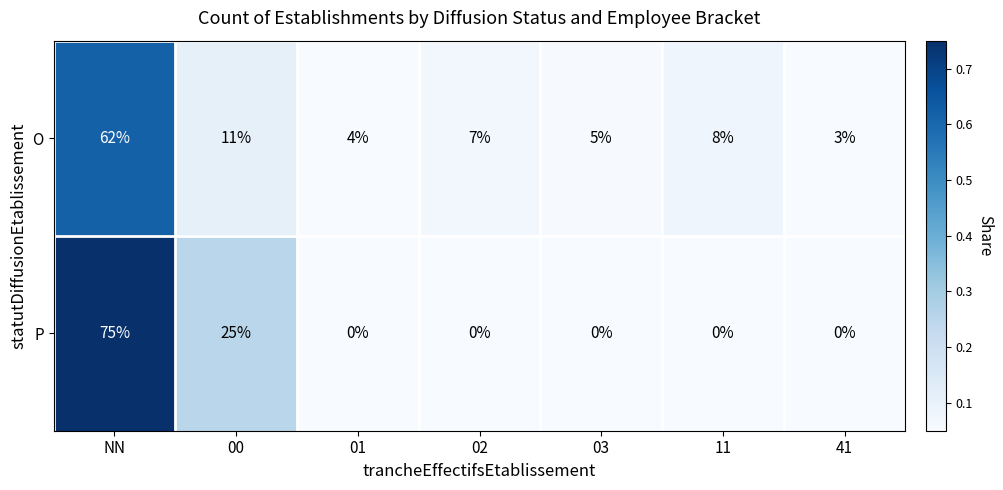

What is the sum of the P values at 00 and 11?

25